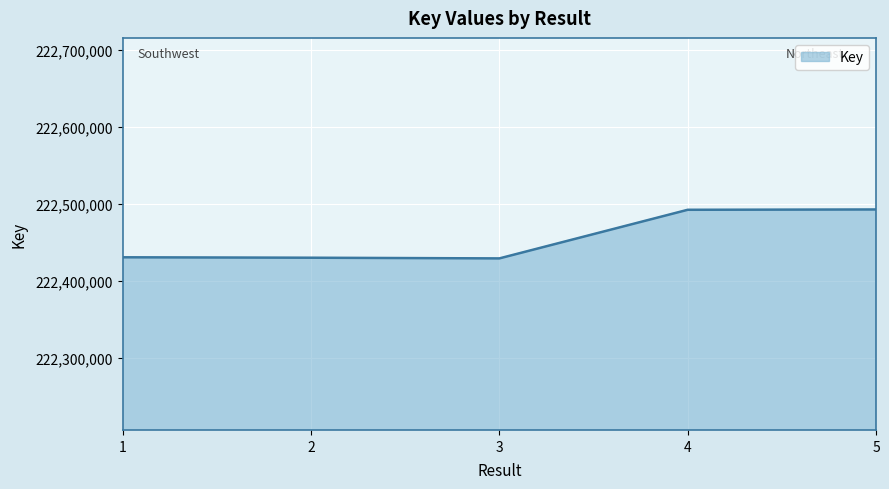

What is the greatest value displayed?

222492869